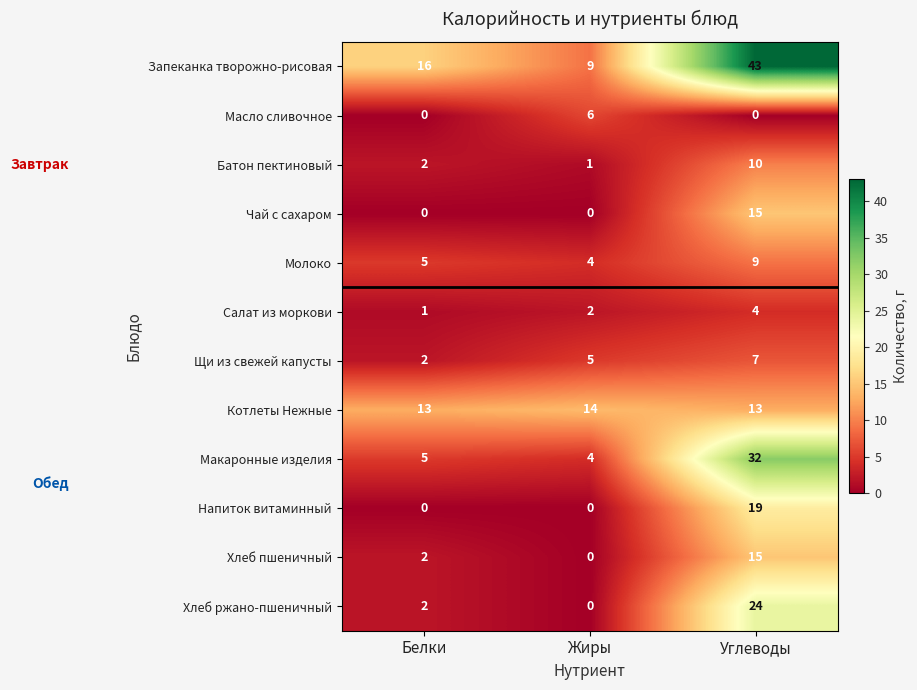

Which series has the largest total across all categories?

Запеканка творожно-рисовая